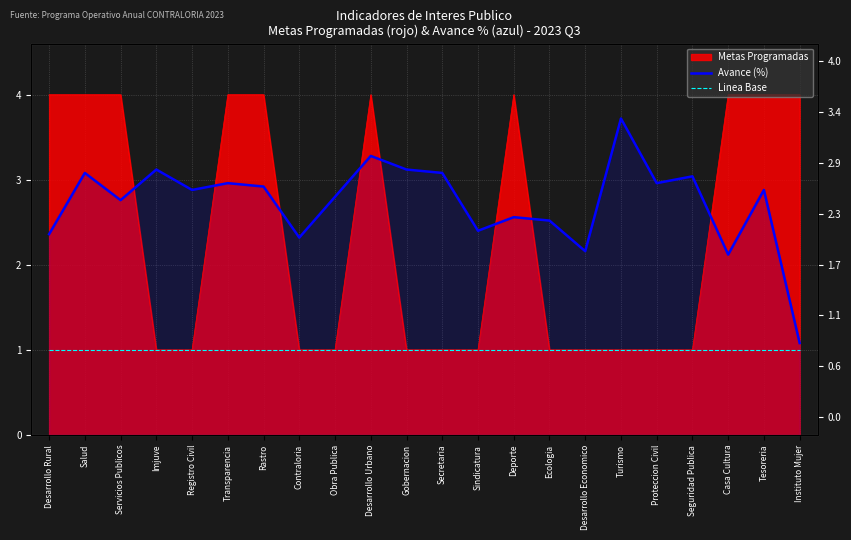

True or false: Avance (%) and Linea Base intersect in this chart.

False